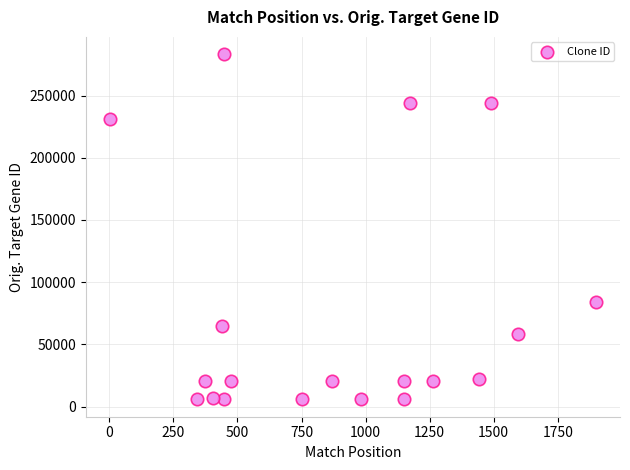

What is the range of X values (max minus min)?

1895